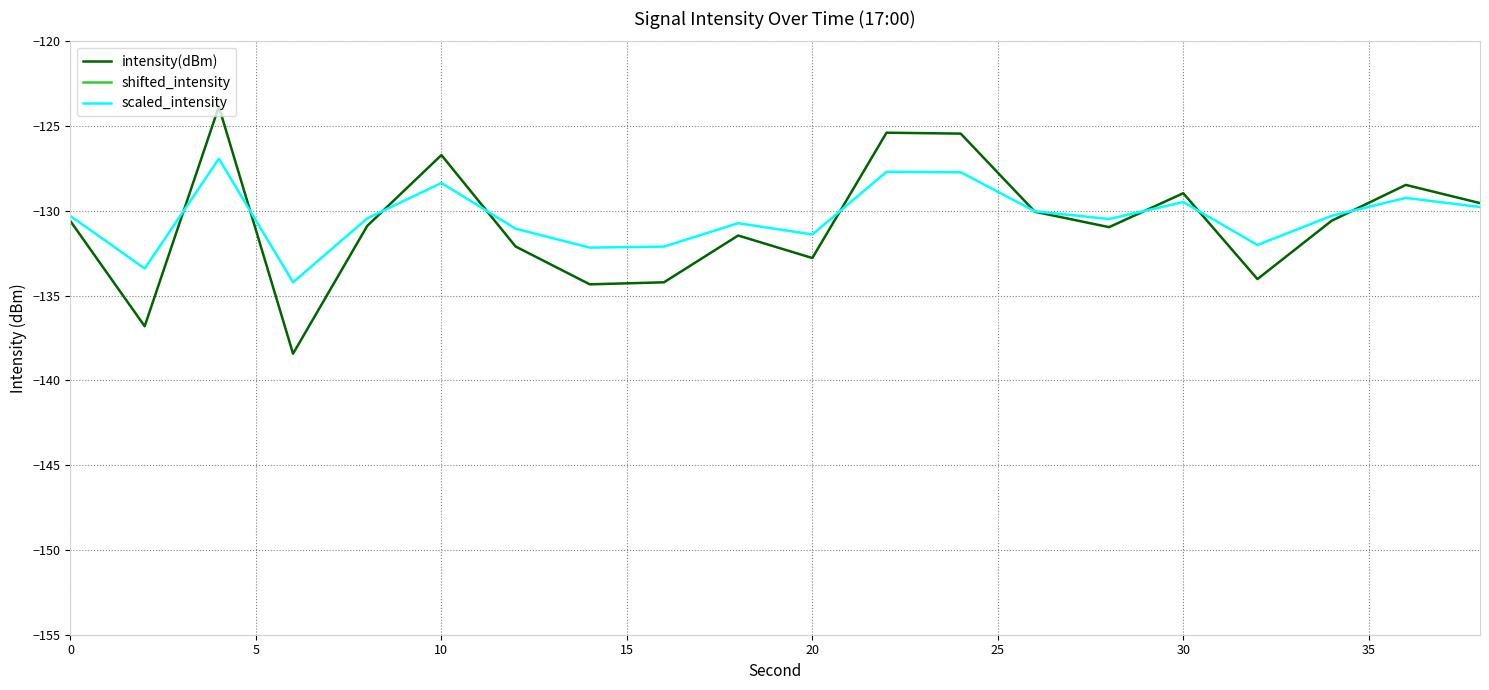

Rank the series by their maximum value, from highest to lowest.

intensity(dBm), scaled_intensity, shifted_intensity